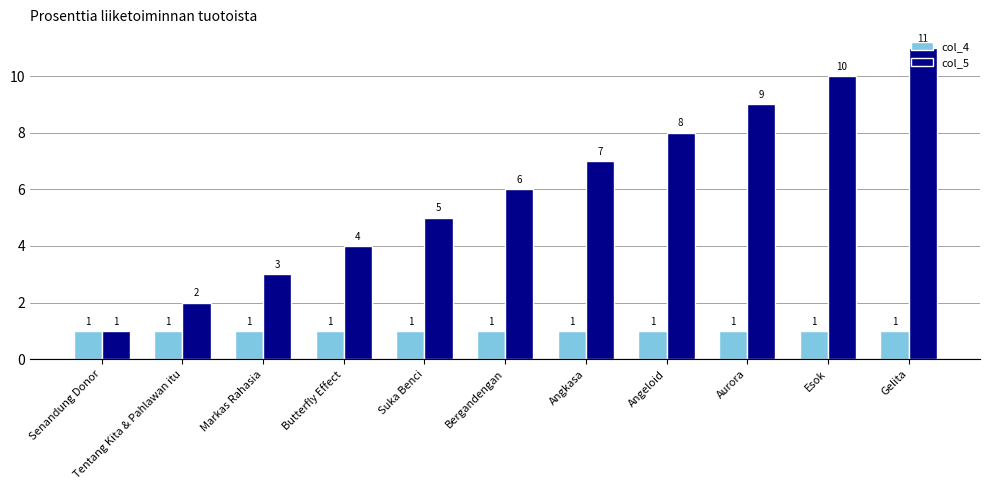

What position from the left is Markas Rahasia?

3